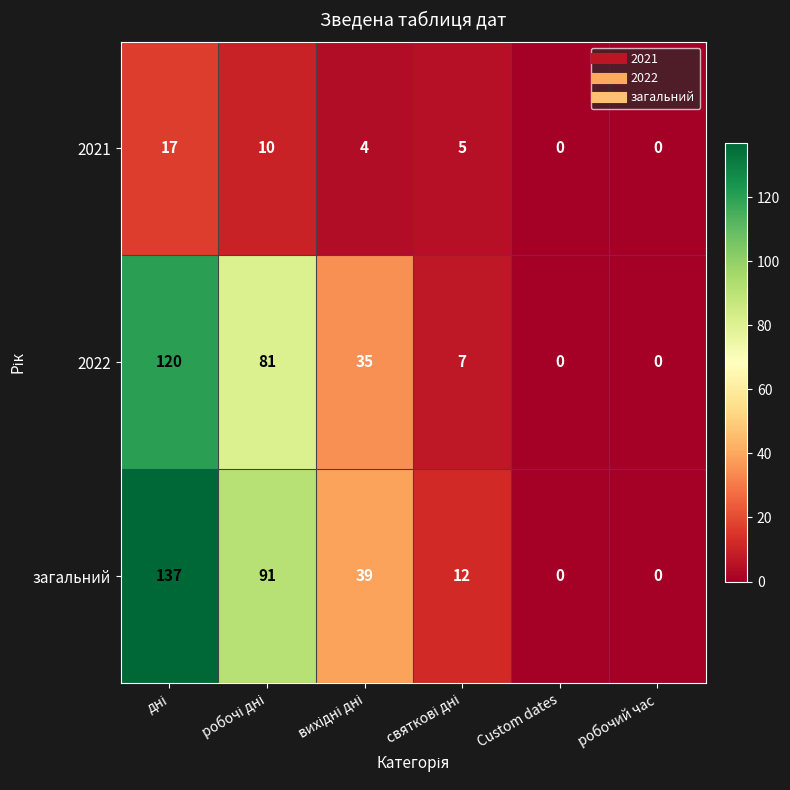

How many categories are shown in the chart?

6